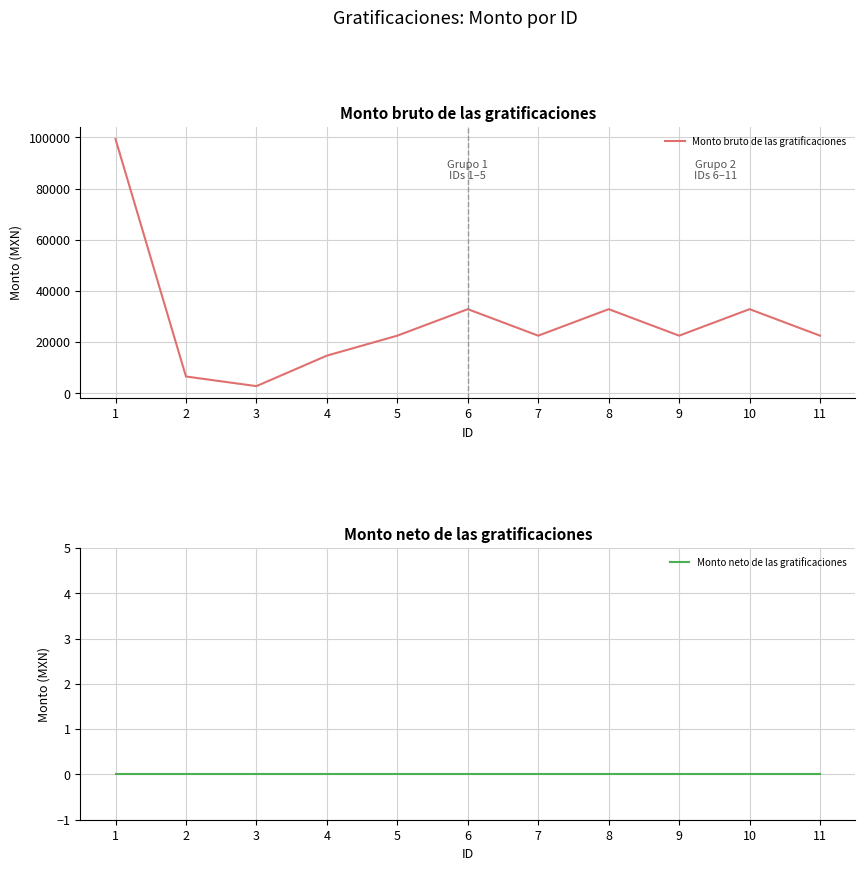

Which has a higher value, 8 or 5?

8